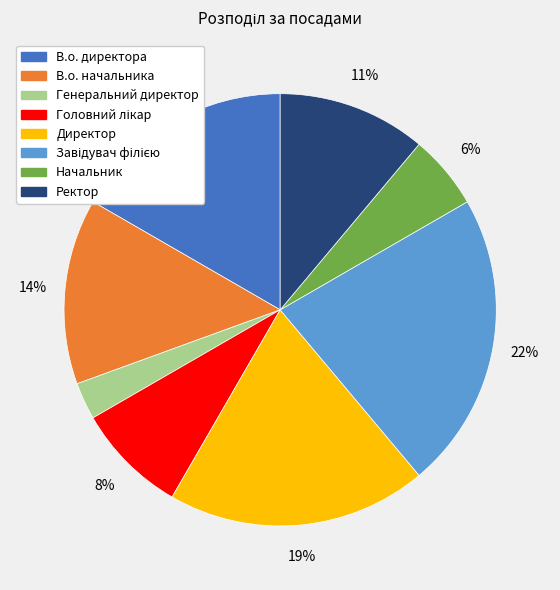

Does В.о. директора account for over 50% of the chart?

No